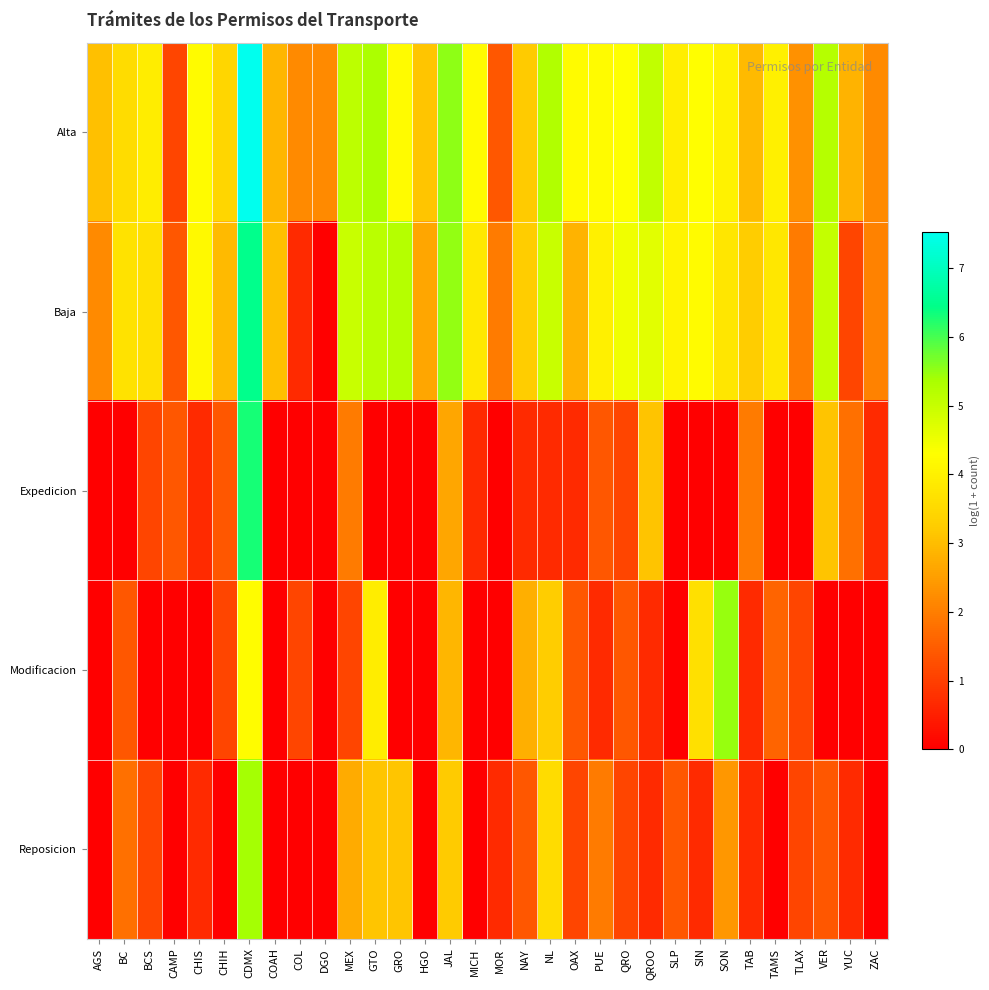

List the series in order of their peak value, lowest first.

Reposicion, Modificacion, Expedicion, Baja, Alta